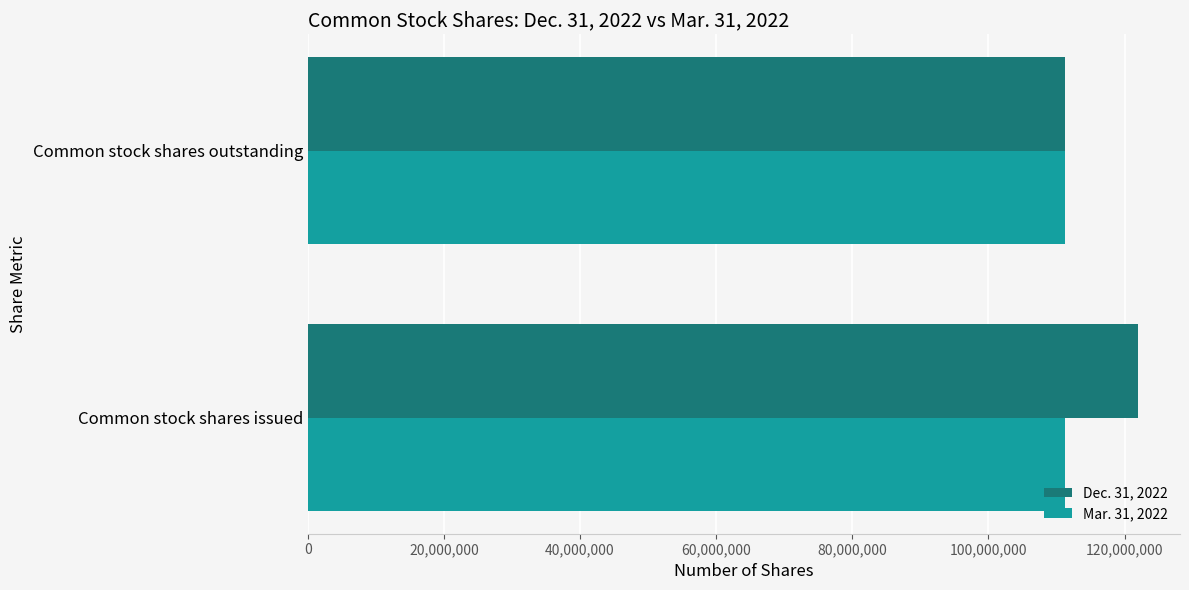

Which series has the widest spread of values?

Dec. 31, 2022